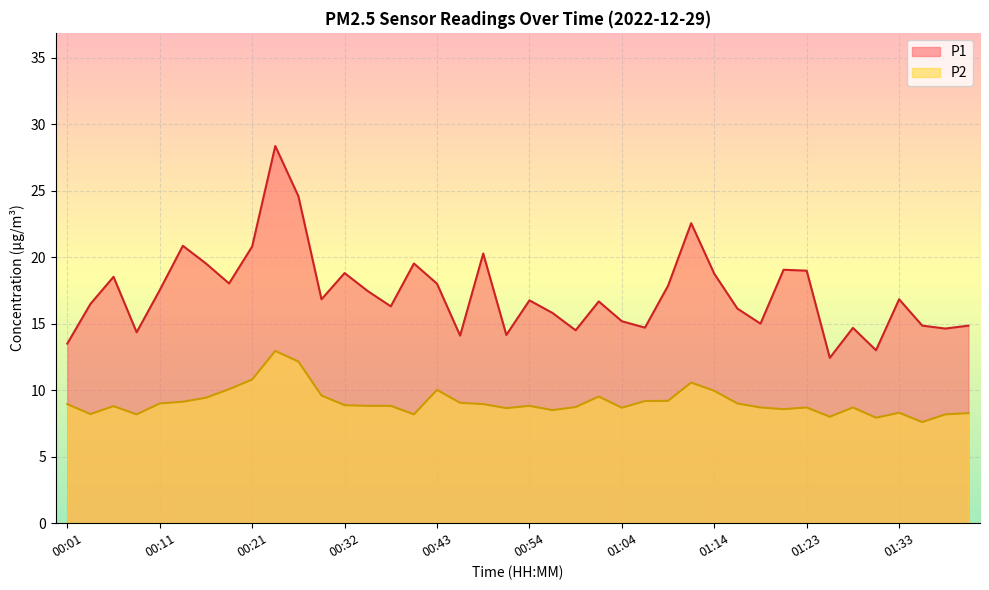

What value does the P2 series have at 00:21?

10.8